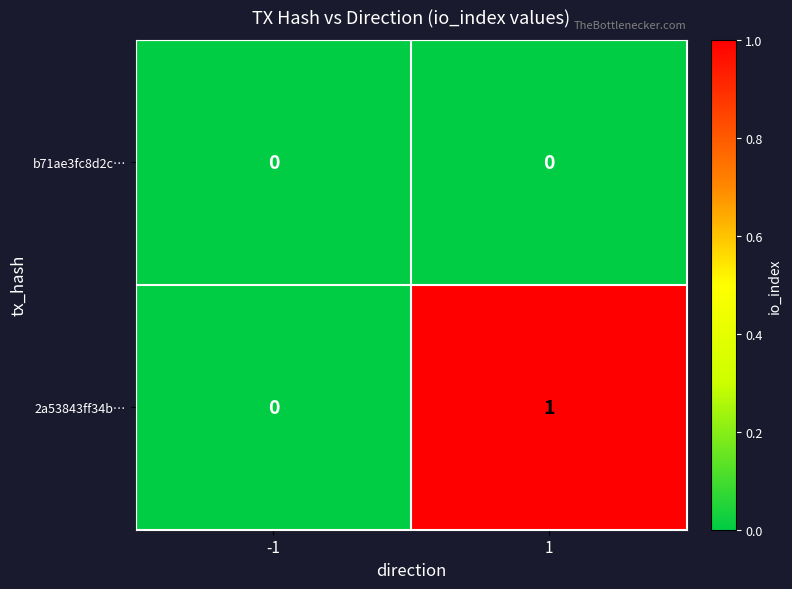

Reading right to left, what are all the values shown in this chart?

b71ae3fc8d2c…: 0	0
2a53843ff34b…: 1	0